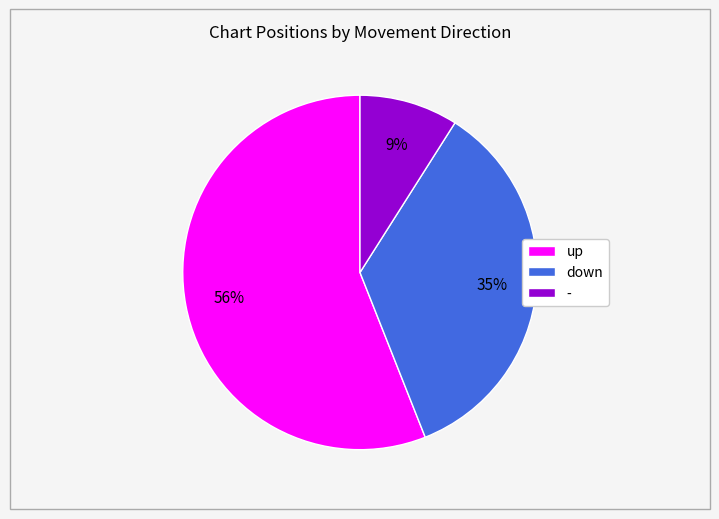

Rank the categories by value from lowest to highest.

-, down, up